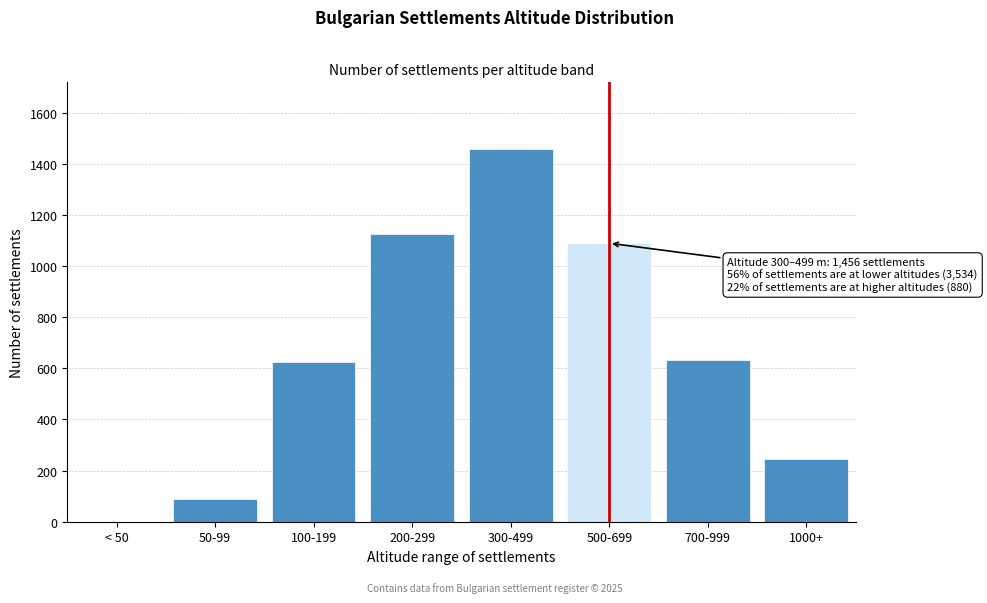

Reading right to left, what are all the values shown in this chart?

1000+=246	700-999=634	500-699=1089	300-499=1456	200-299=1124	100-199=623	50-99=87	< 50=0